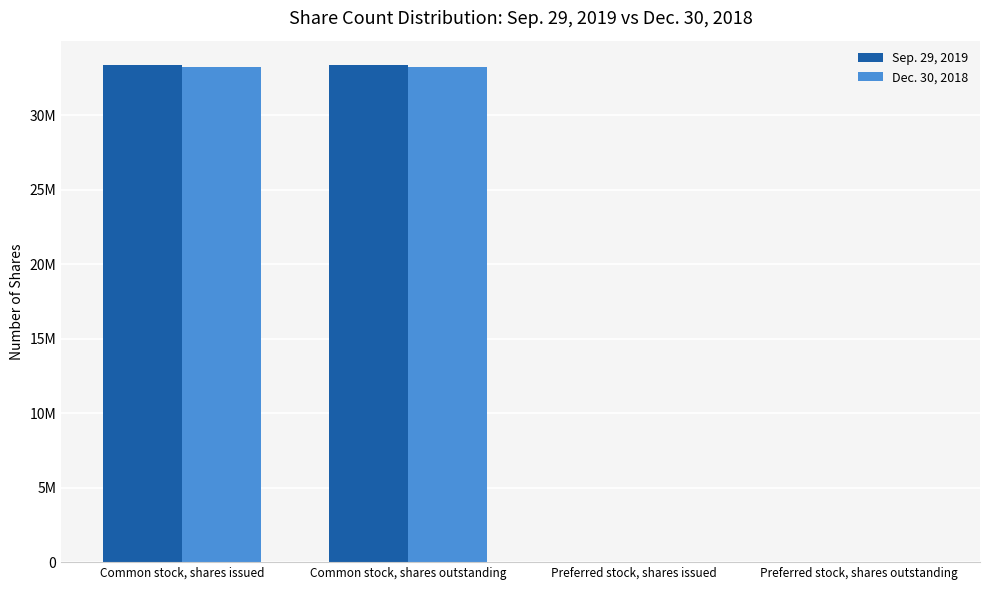

What is the label of the 1st bar from the right?

Preferred stock, shares outstanding